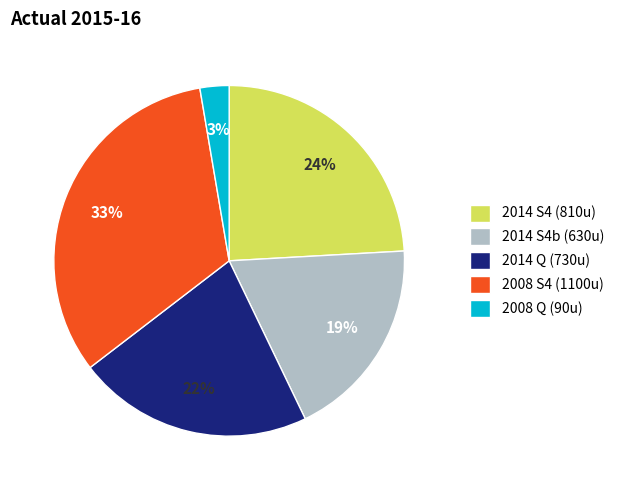

Does any single category account for the majority?

No